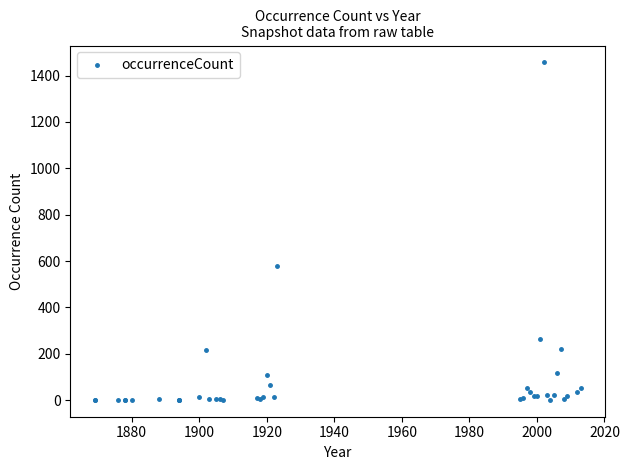

What Y value in the scatter plot is closest to 729?

580